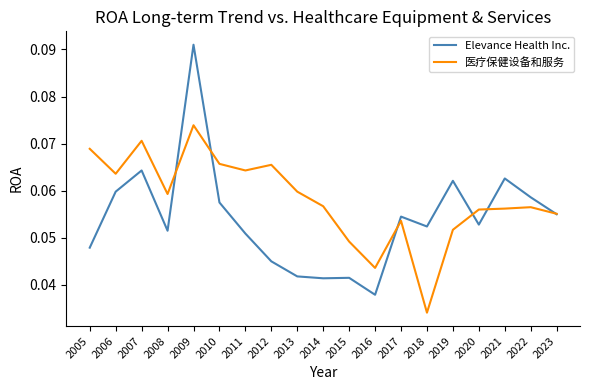

At how many categories does at least one series exceed 0?

19